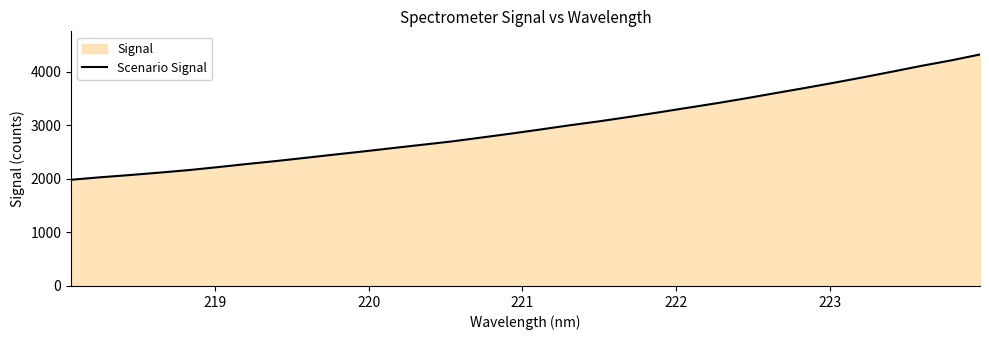

What is the smallest value displayed?

1983.0